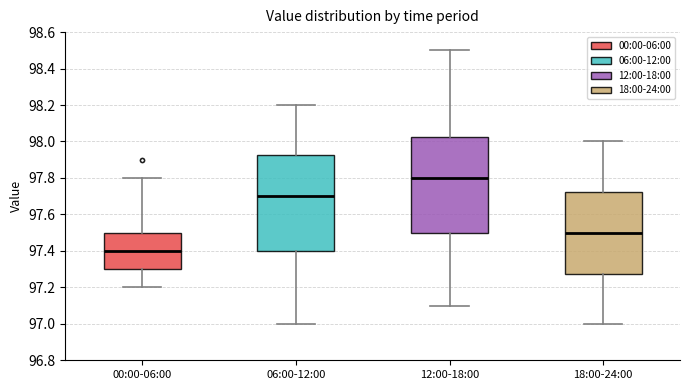

Which box has the highest median line?

12:00-18:00